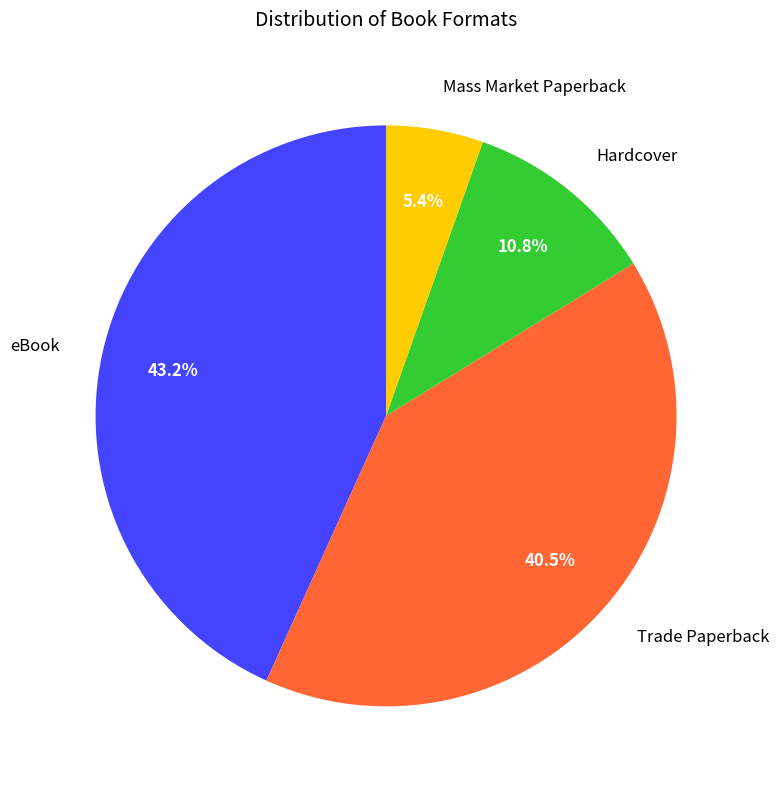

The Hardcover slice represents 11% of the pie. True or false?

True